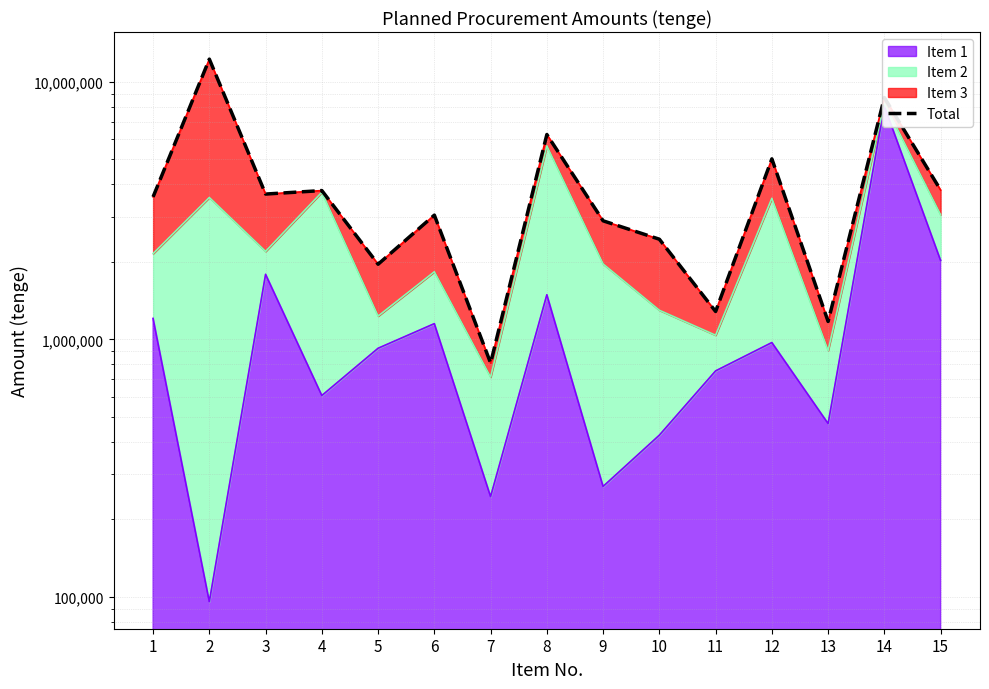

How many categories are shown in the chart?

15